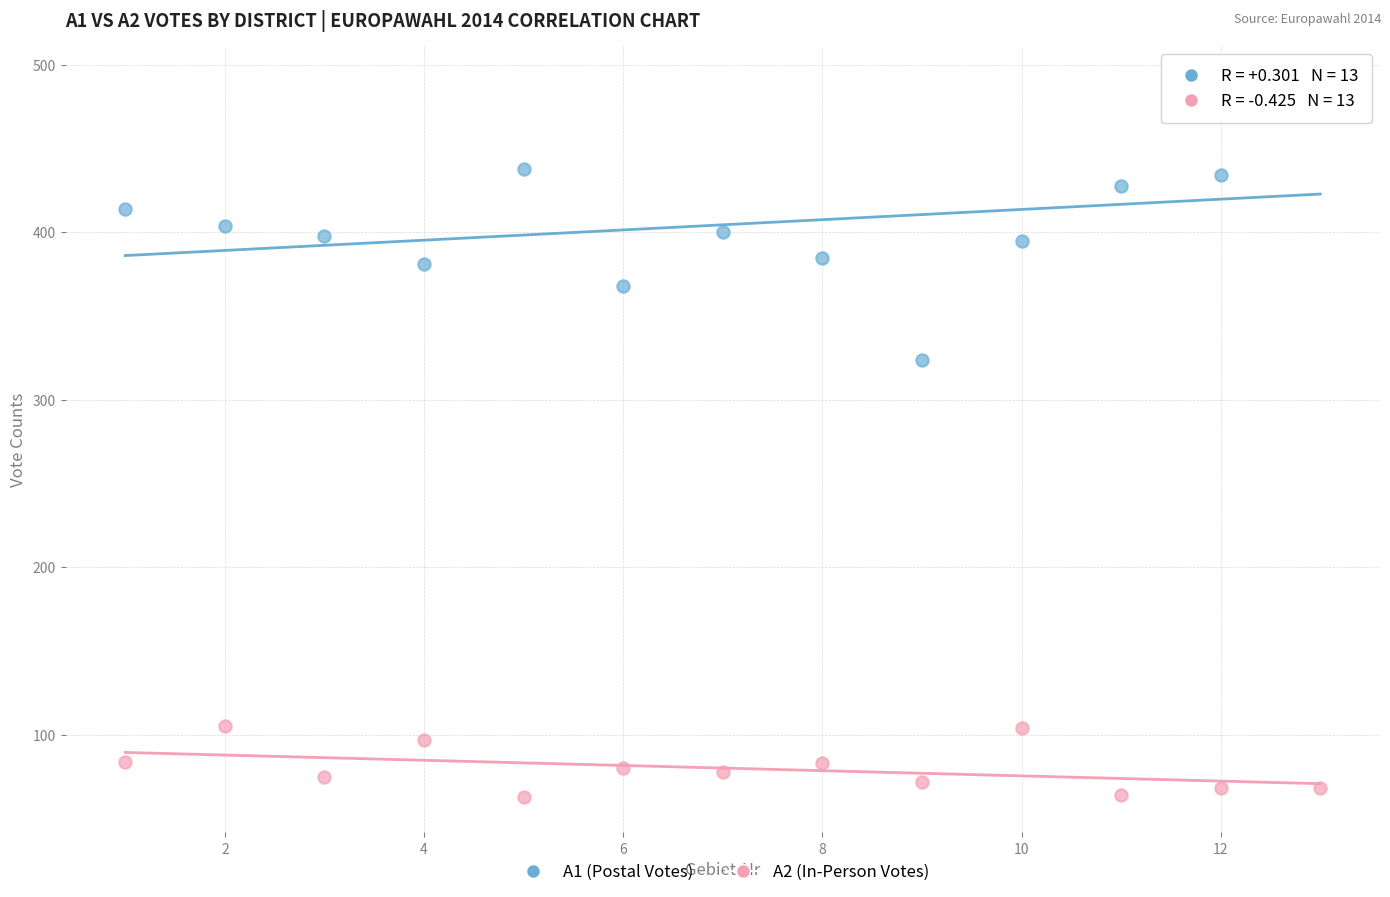

Which series reaches the minimum Y coordinate?

A2 (In-Person Votes)